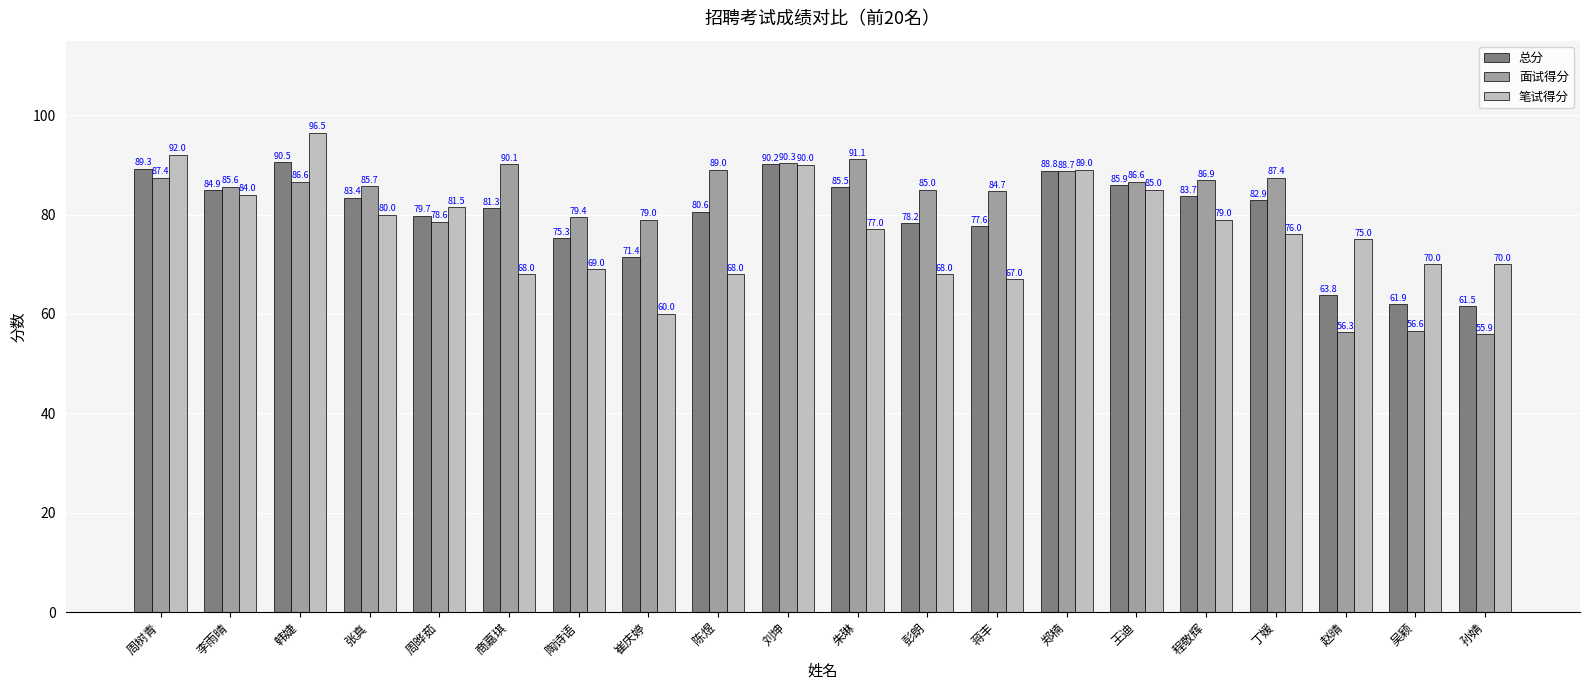

Rank the series by their maximum value, from lowest to highest.

总分, 面试得分, 笔试得分